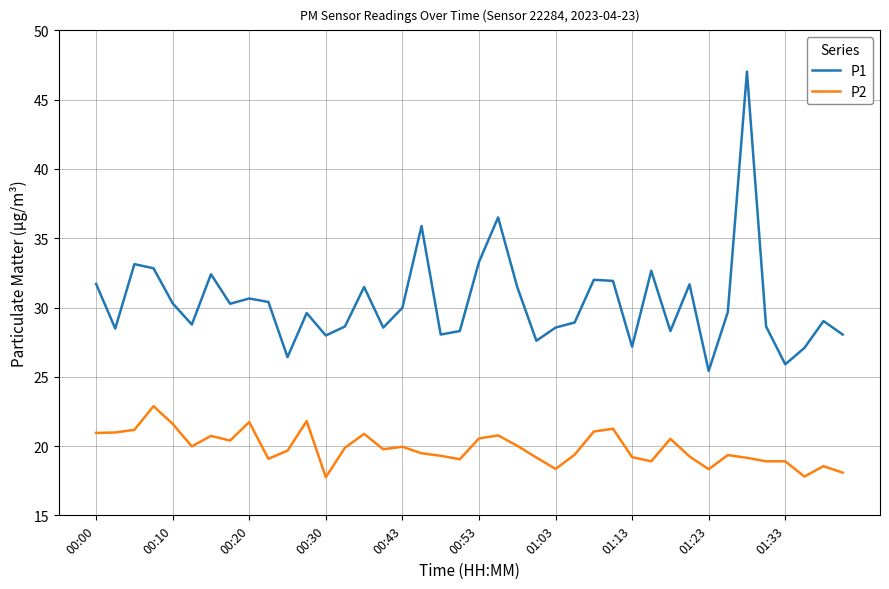

Which series has the widest spread of values?

P1